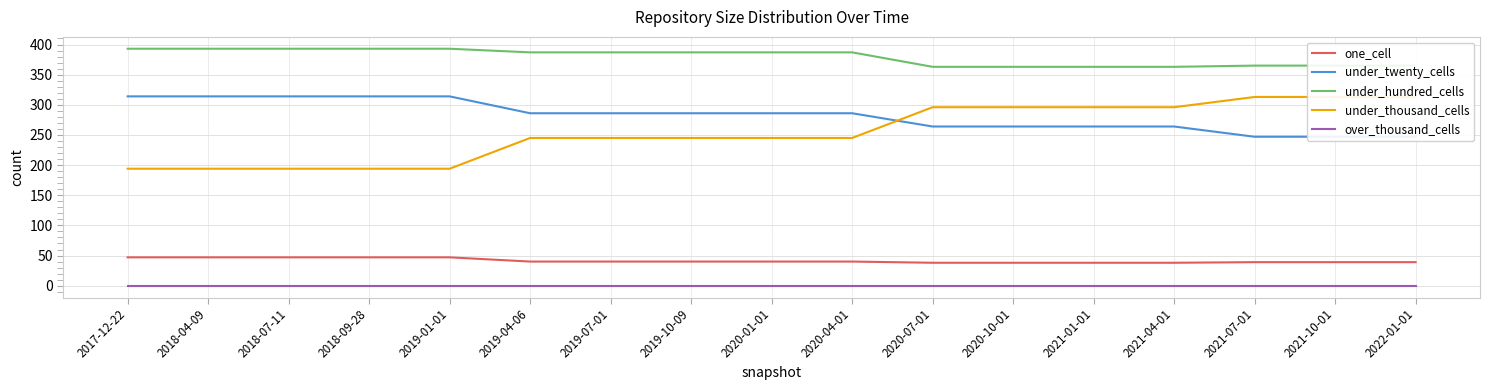

What are all the series names shown in the legend?

one_cell, under_twenty_cells, under_hundred_cells, under_thousand_cells, over_thousand_cells